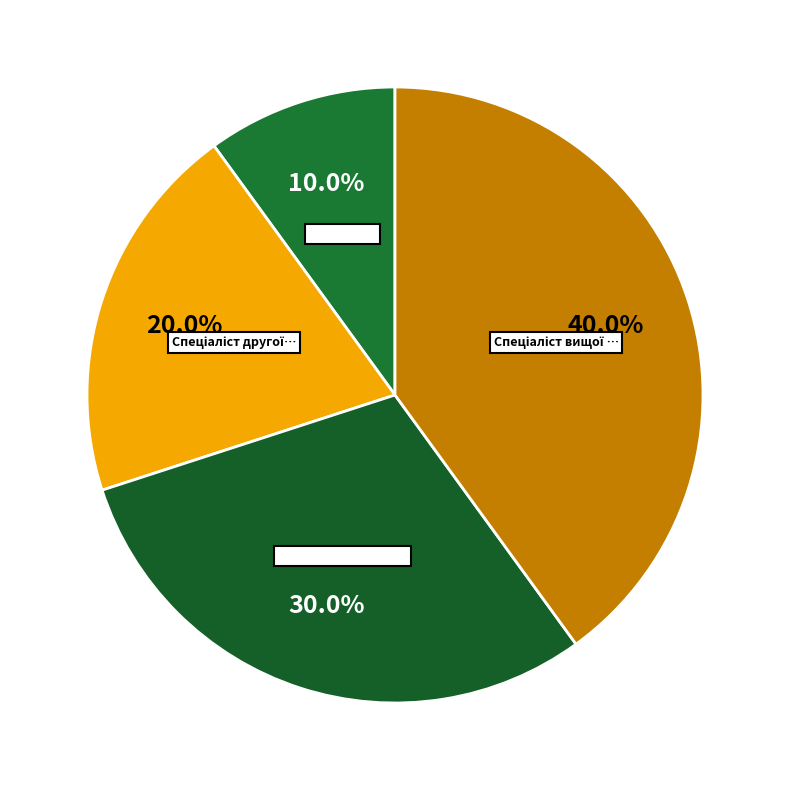

Which category has the biggest portion of the pie?

Спеціаліст вищої категорії